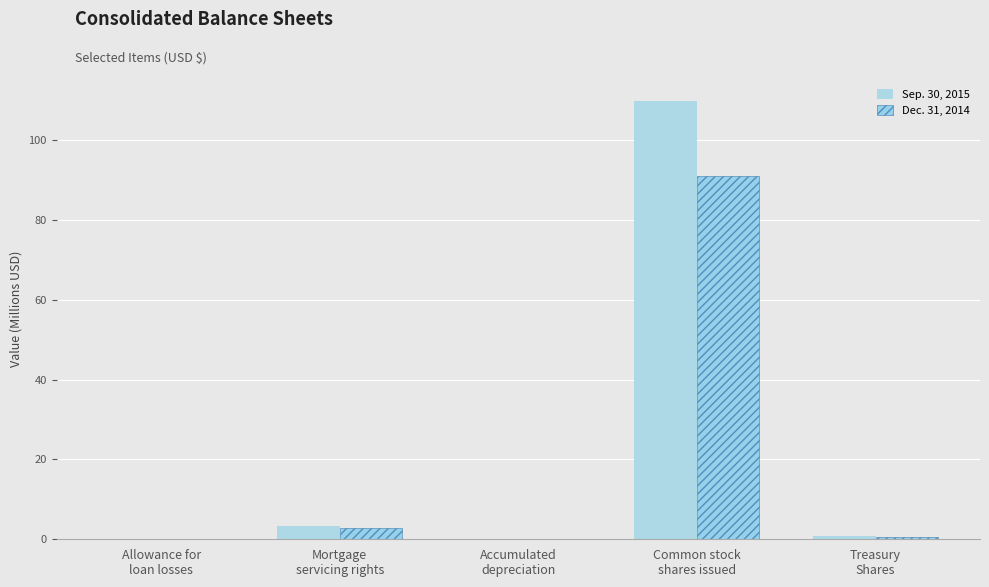

How many categories are shown in the chart?

5